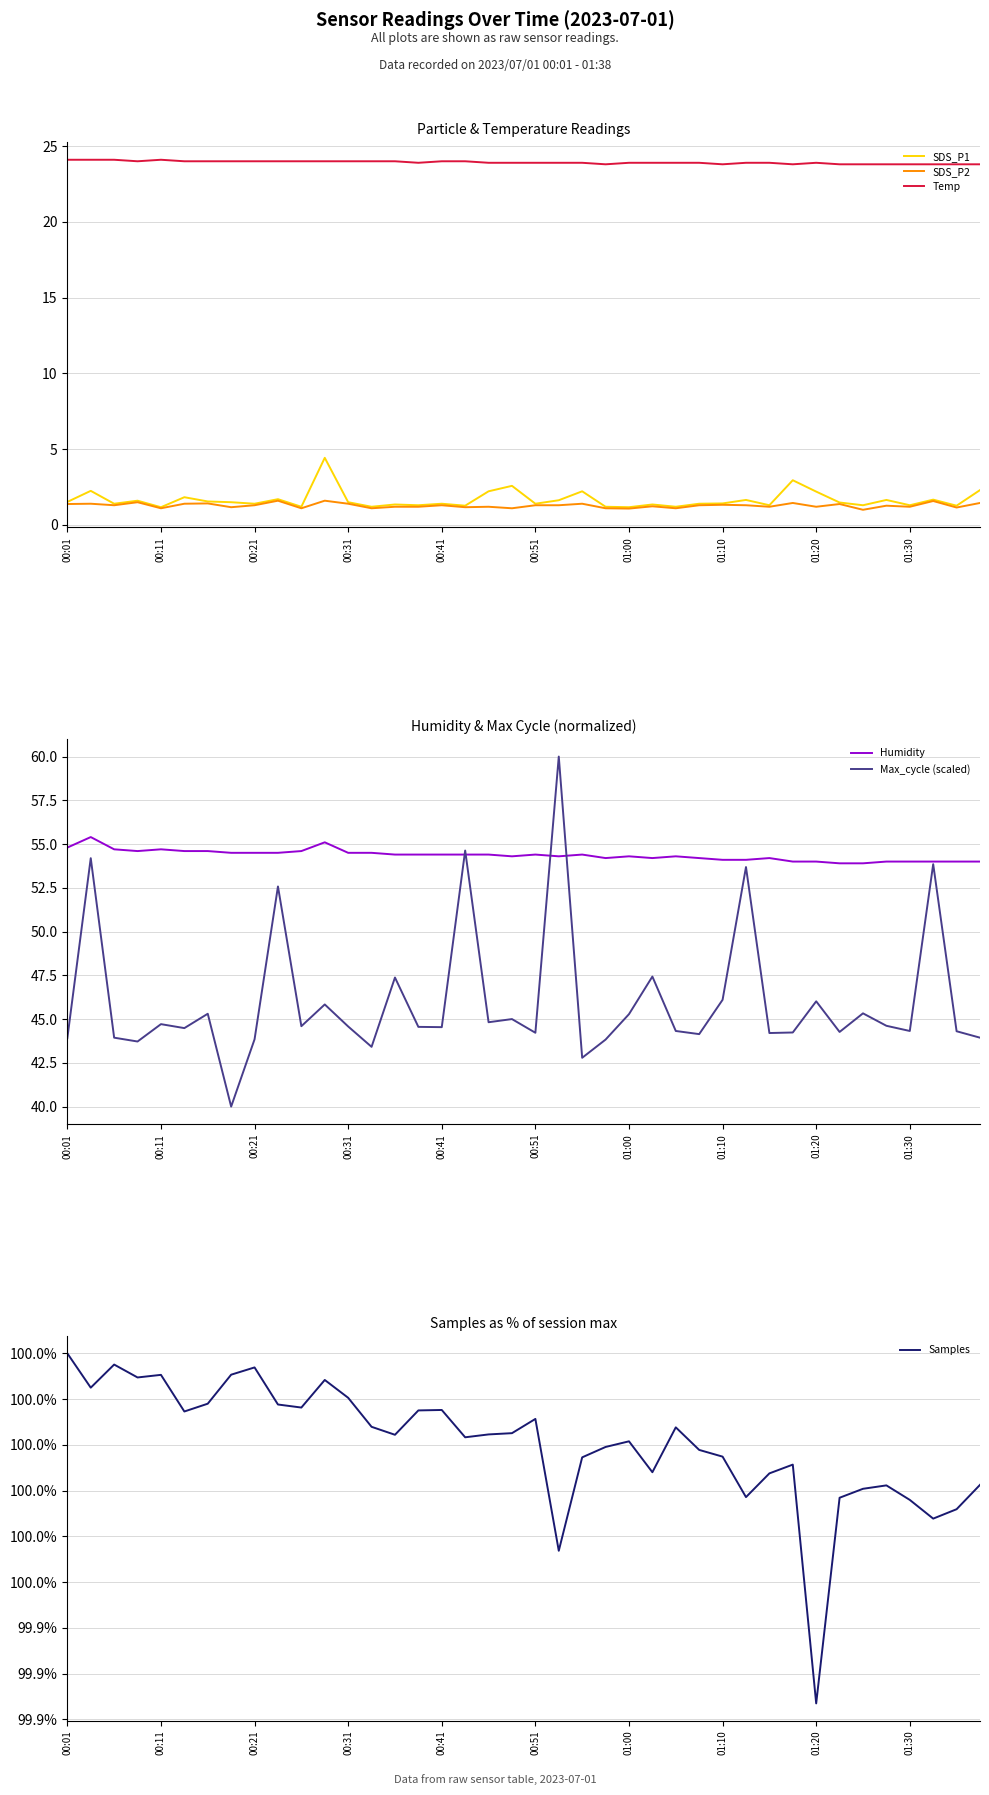

Reading left to right, transcribe all the data shown in this chart.

SDS_P1: 1.5	2.2	1.4	1.6	1.2	1.8	1.6	1.5	1.4	1.7	1.2	4.4	1.5	1.2	1.4	1.3	1.4	1.3	2.2	2.6	1.4	1.6	2.2	1.2	1.2	1.4	1.2	1.4	1.4	1.6	1.3	3.0	2.2	1.5	1.3	1.6	1.3	1.7	1.3	2.3
SDS_P2: 1.4	1.4	1.3	1.5	1.1	1.4	1.4	1.2	1.3	1.6	1.1	1.6	1.4	1.1	1.2	1.2	1.3	1.2	1.2	1.1	1.3	1.3	1.4	1.1	1.1	1.2	1.1	1.3	1.3	1.3	1.2	1.4	1.2	1.4	1.0	1.3	1.2	1.6	1.1	1.4
Temp: 24.1	24.1	24.1	24.0	24.1	24.0	24.0	24.0	24.0	24.0	24.0	24.0	24.0	24.0	24.0	23.9	24.0	24.0	23.9	23.9	23.9	23.9	23.9	23.8	23.9	23.9	23.9	23.9	23.8	23.9	23.9	23.8	23.9	23.8	23.8	23.8	23.8	23.8	23.8	23.8
Humidity: 54.8	55.4	54.7	54.6	54.7	54.6	54.6	54.5	54.5	54.5	54.6	55.1	54.5	54.5	54.4	54.4	54.4	54.4	54.4	54.3	54.4	54.3	54.4	54.2	54.3	54.2	54.3	54.2	54.1	54.1	54.2	54.0	54.0	53.9	53.9	54.0	54.0	54.0	54.0	54.0
Max_cycle (scaled): 43.9	54.2	43.9	43.7	44.7	44.5	45.3	40.0	43.8	52.6	44.6	45.8	44.6	43.4	47.4	44.6	44.5	54.6	44.8	45.0	44.2	60.0	42.8	43.8	45.3	47.4	44.3	44.1	46.1	53.7	44.2	44.2	46.0	44.3	45.3	44.6	44.3	53.9	44.3	43.9
Samples: 100.0	100.0	100.0	100.0	100.0	100.0	100.0	100.0	100.0	100.0	100.0	100.0	100.0	100.0	100.0	100.0	100.0	100.0	100.0	100.0	100.0	100.0	100.0	100.0	100.0	100.0	100.0	100.0	100.0	100.0	100.0	100.0	99.9	100.0	100.0	100.0	100.0	100.0	100.0	100.0